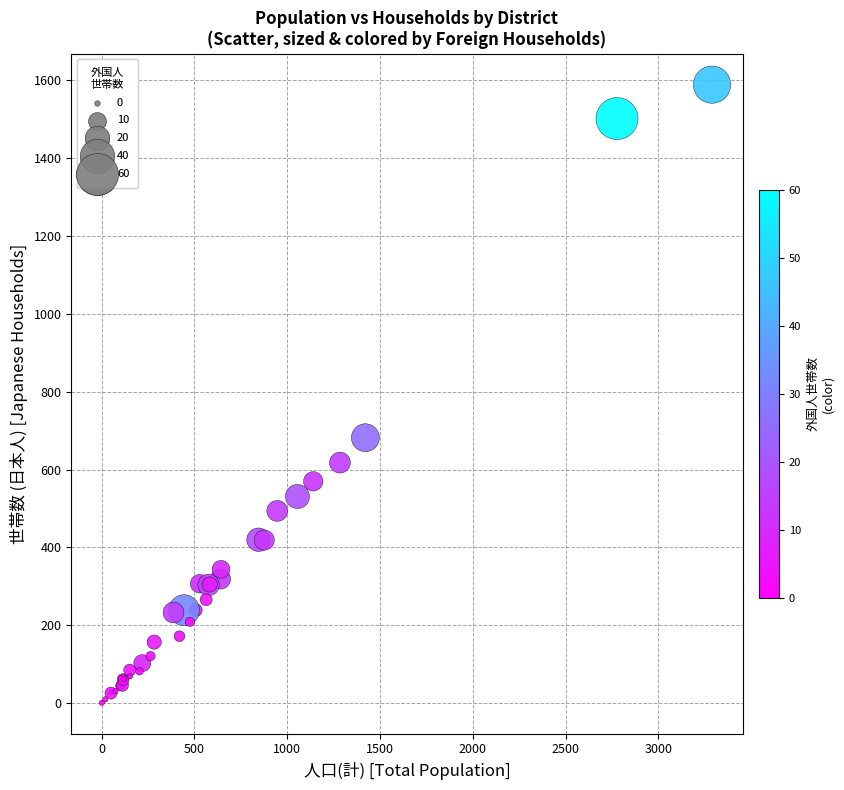

What Y value in the scatter plot is closest to 795?

682